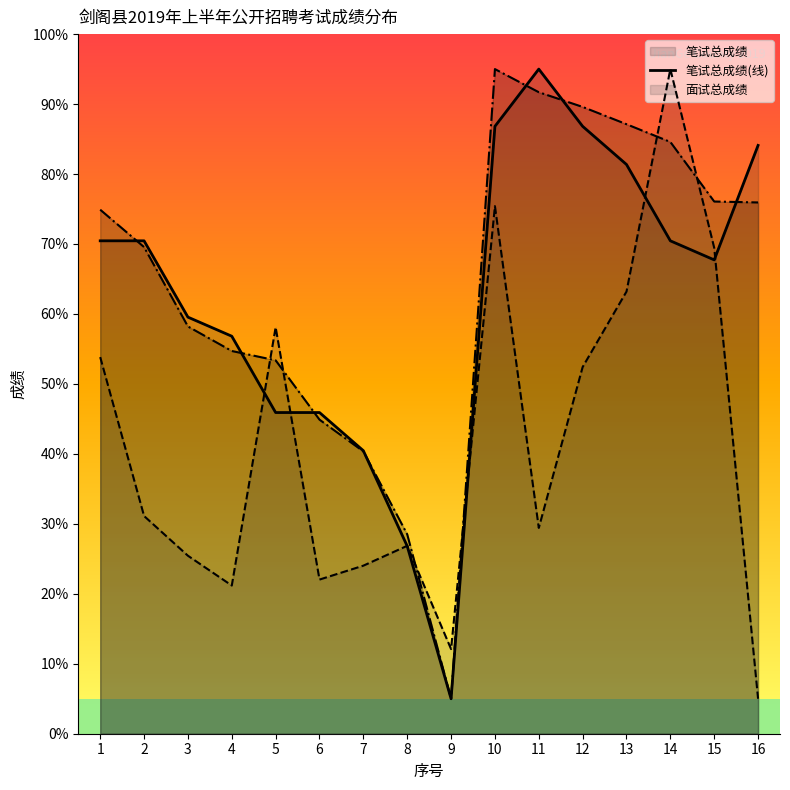

Which series has the largest total across all categories?

总成绩(线)